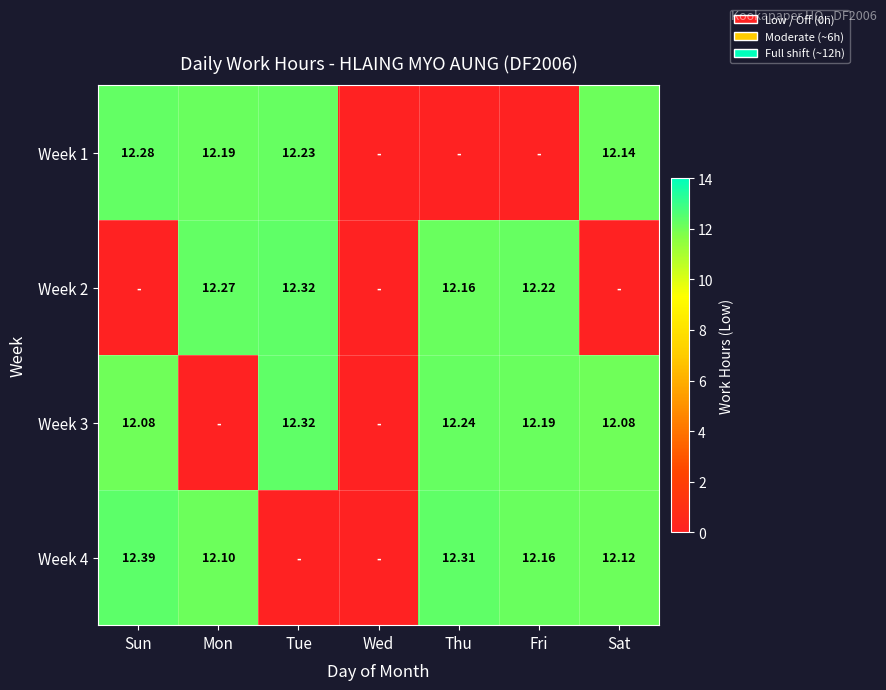

Which series has the largest range (max minus min)?

Week 4